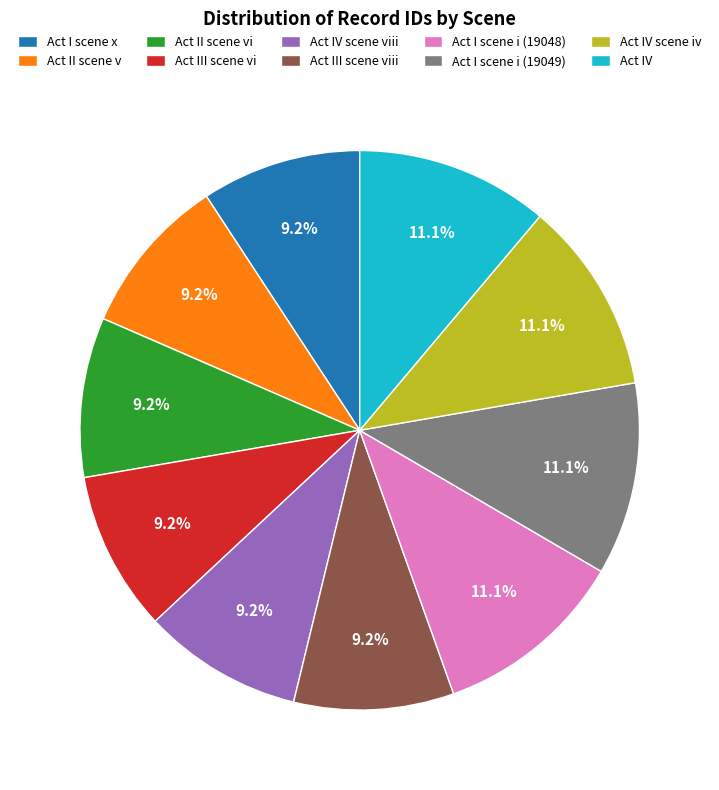

What portion of the pie excludes Act IV?

88.9%